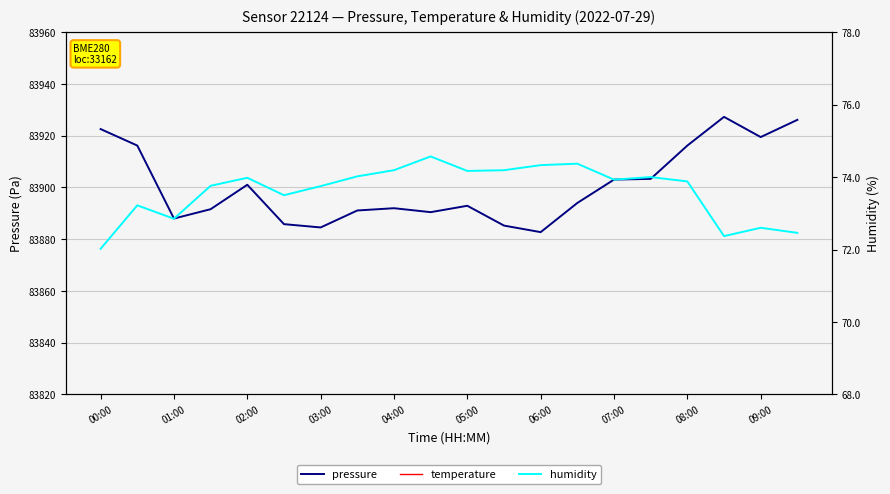

Is the value of pressure at 03:00 greater than the value of temperature at 07:00?

Yes